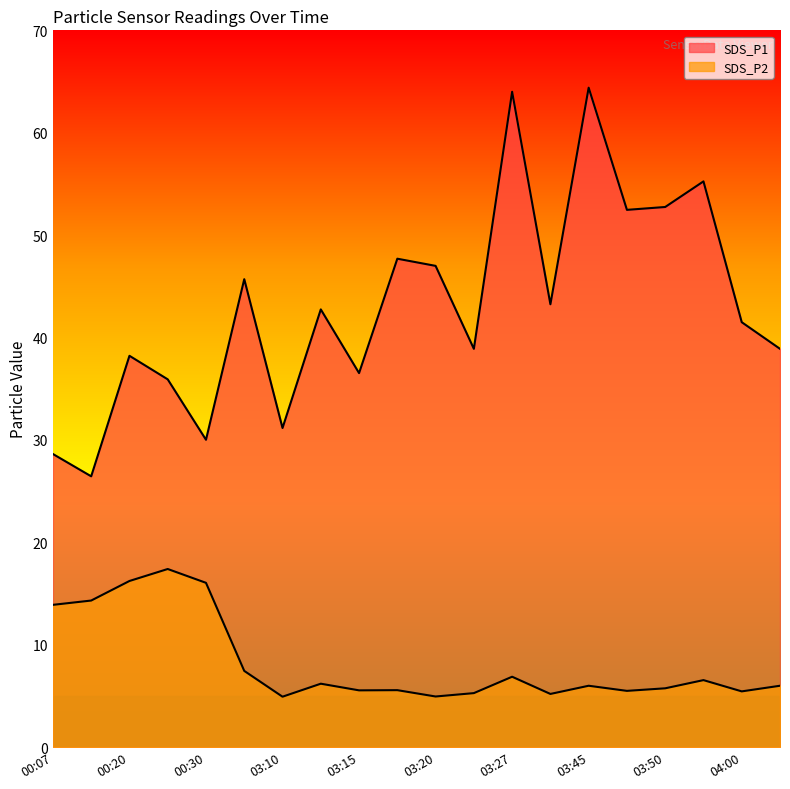

Reading left to right, extract all data points from this chart.

SDS_P1: 28.6	26.4	38.2	35.9	30.0	45.7	31.2	42.8	36.5	47.7	47.0	38.9	64.0	43.2	64.4	52.5	52.8	55.2	41.5	38.9
SDS_P2: 13.9	14.3	16.2	17.4	16.1	7.5	4.9	6.2	5.5	5.6	5.0	5.3	6.9	5.2	6.0	5.5	5.8	6.5	5.5	6.0